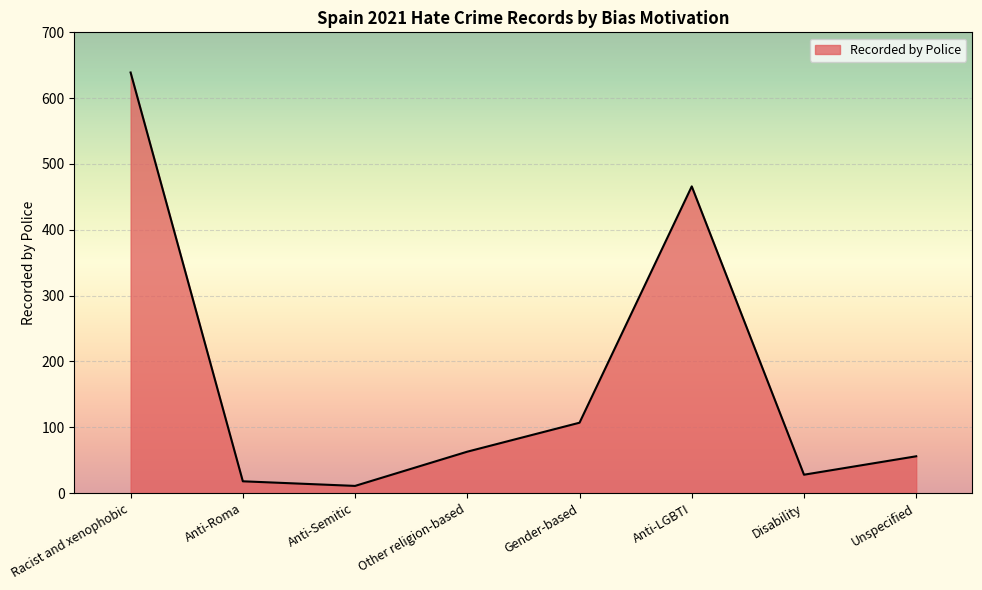

Reading right to left, list all the values displayed in this chart.

56	28	466	107	63	11	18	639